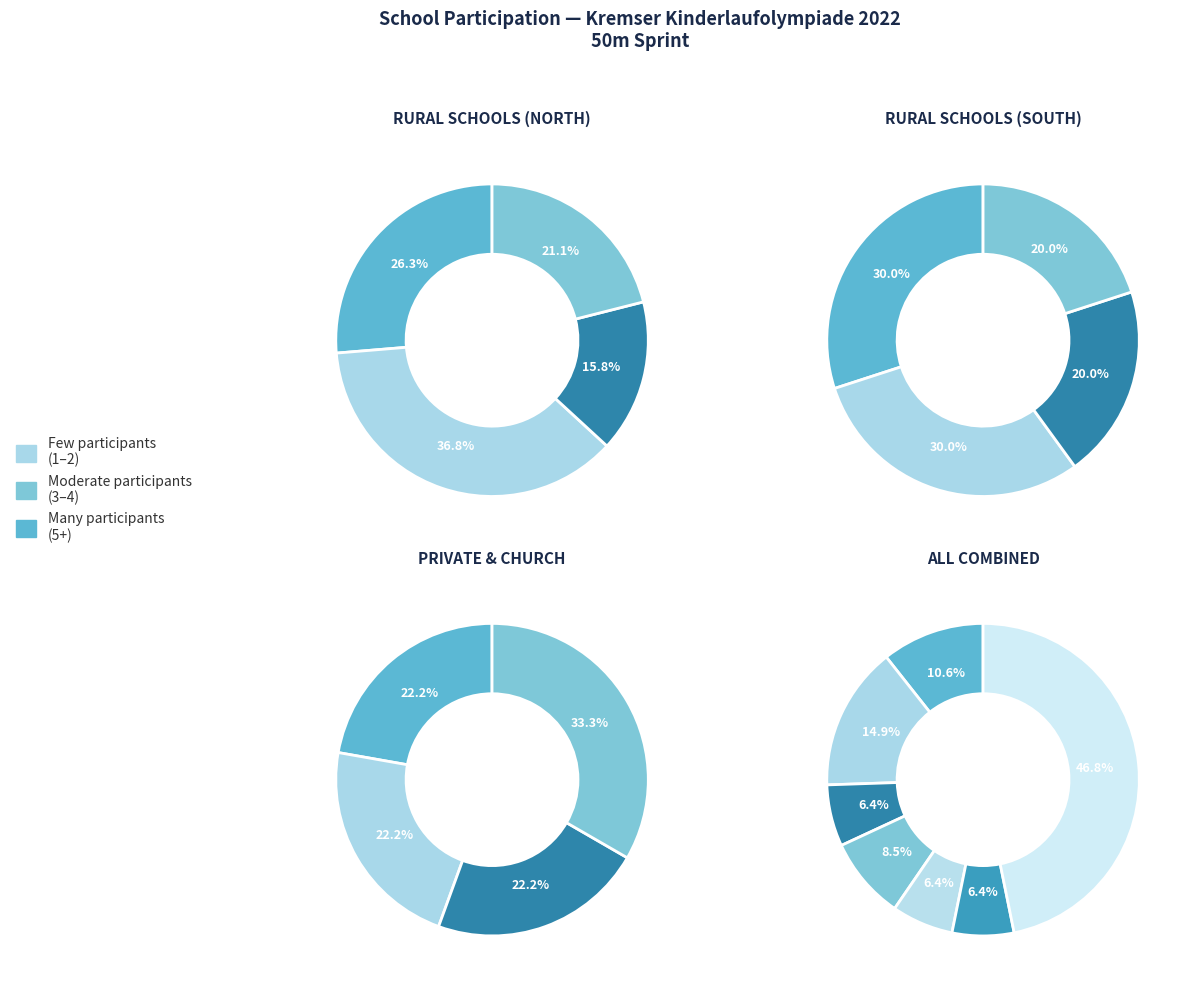

Is there a majority slice in this chart?

No